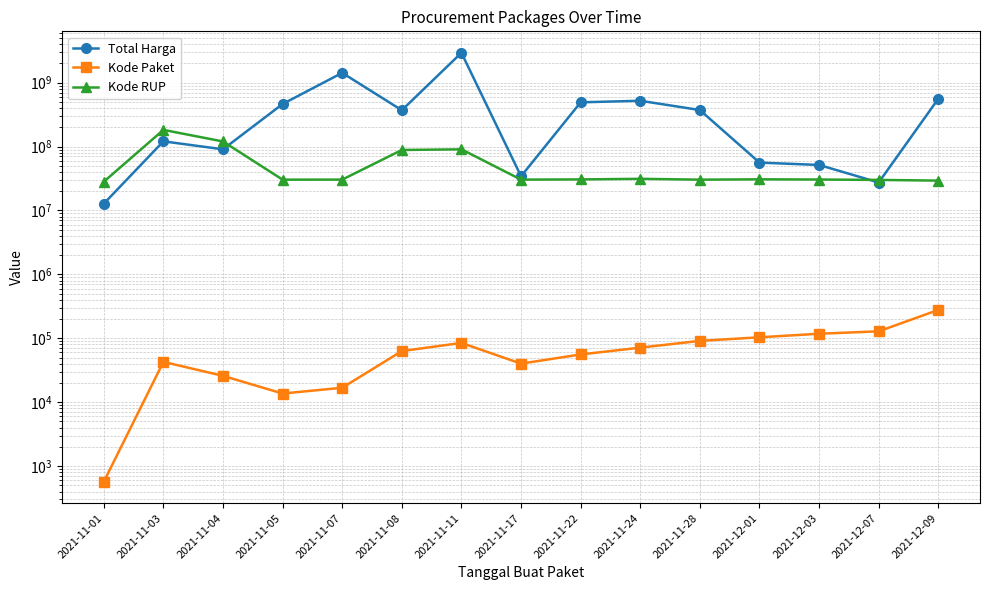

Which has a higher value, 2021-11-11 or 2021-11-07?

2021-11-11